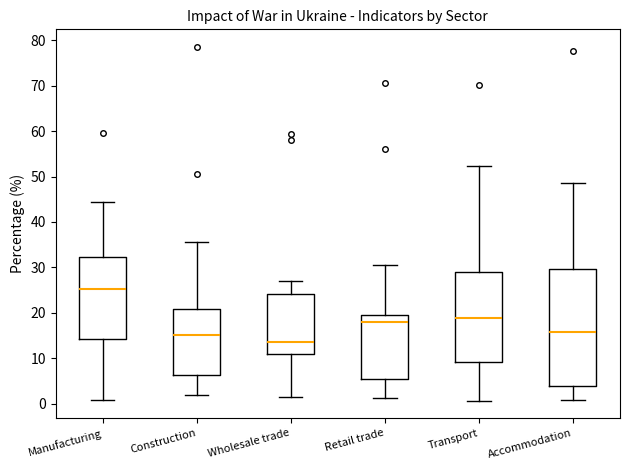

Which box has the highest median line?

Manufacturing